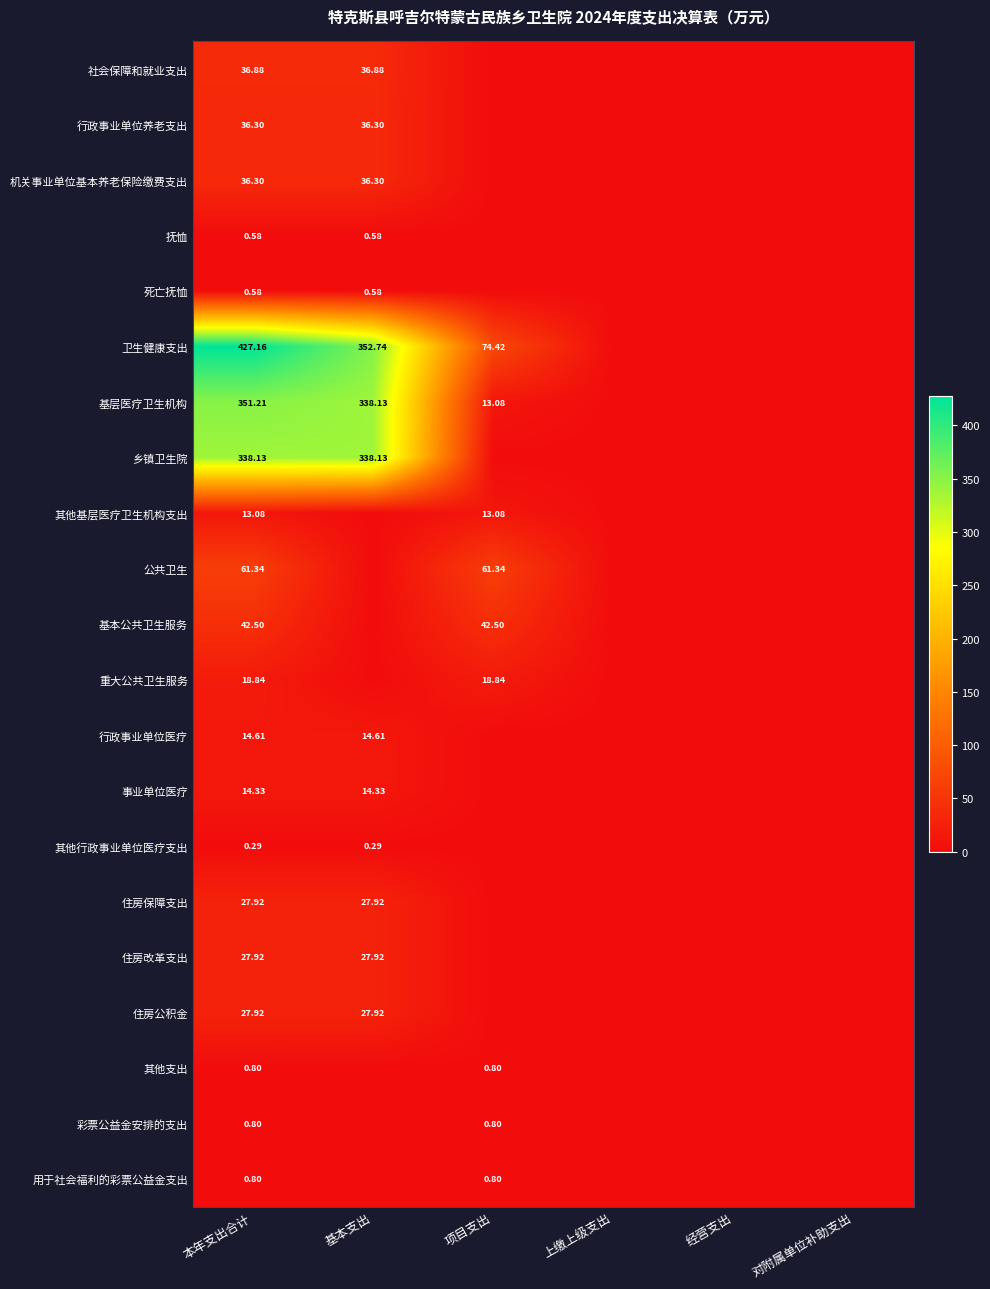

The 社会保障和就业支出 series shows 23.4 at 上缴上级支出. True or false?

False